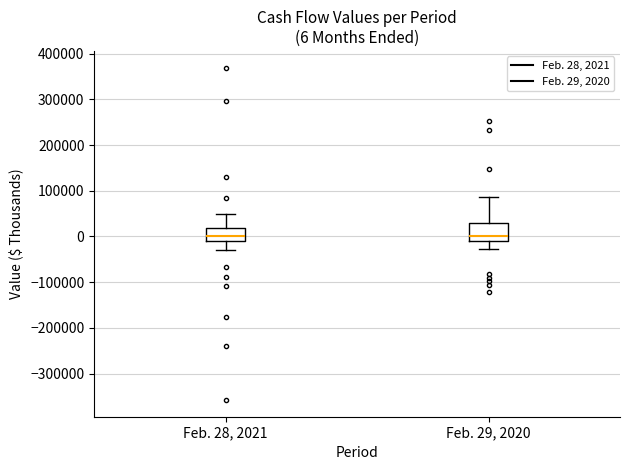

Which box is the tallest, from its lower edge to its upper edge?

Feb. 29, 2020